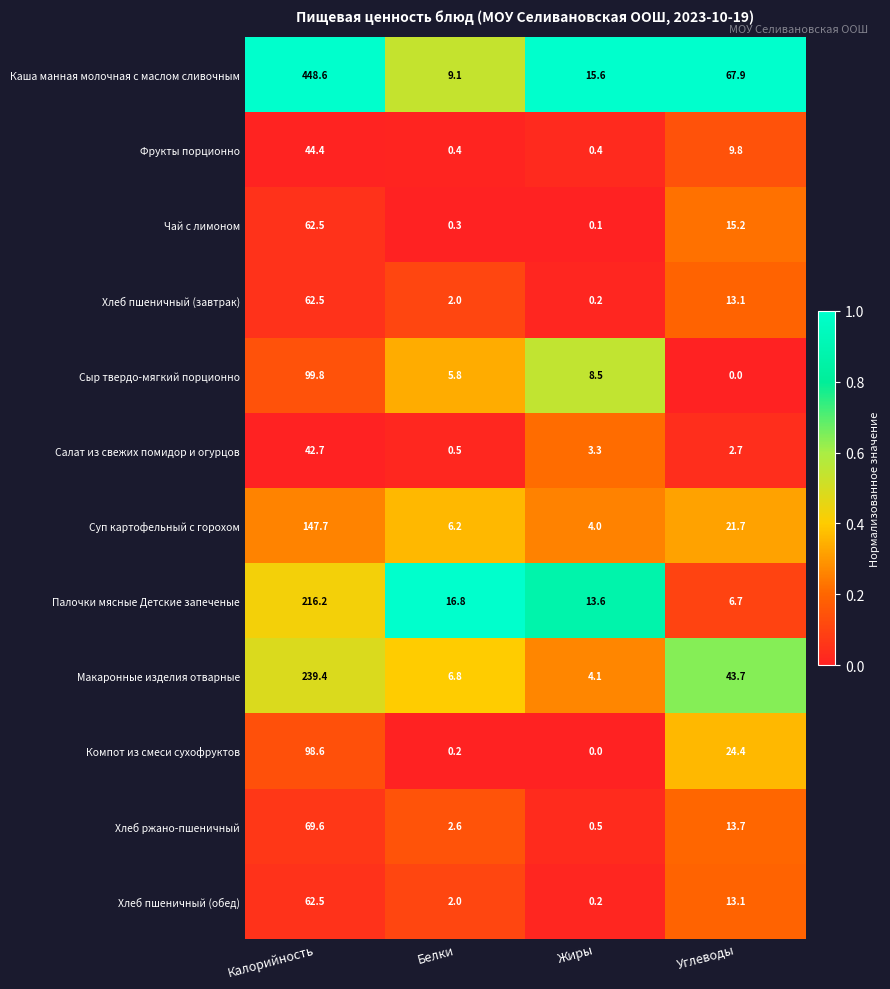

What is the spread (max minus min) of values at Калорийность?

405.9